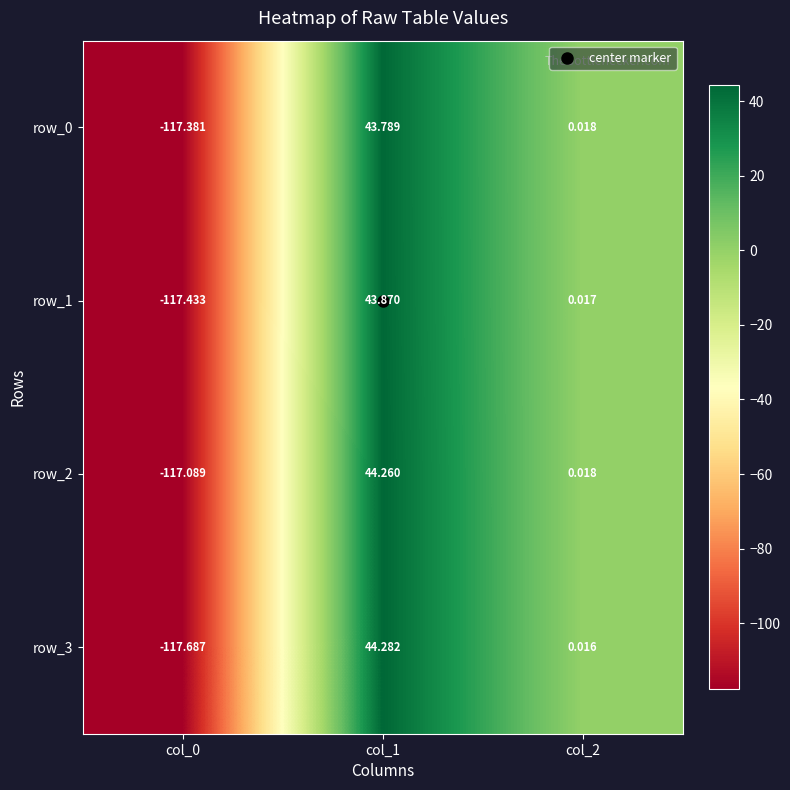

How many data points does each series have?

3